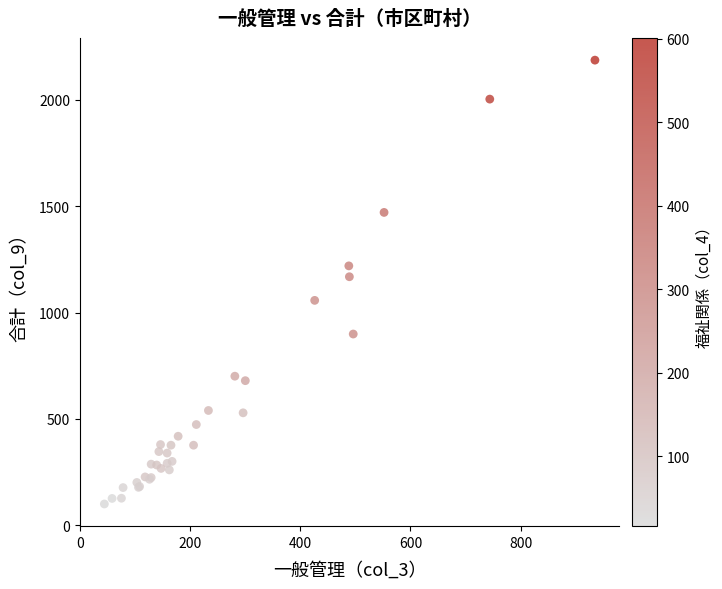

What Y value in the scatter plot is closest to 1143?

1168